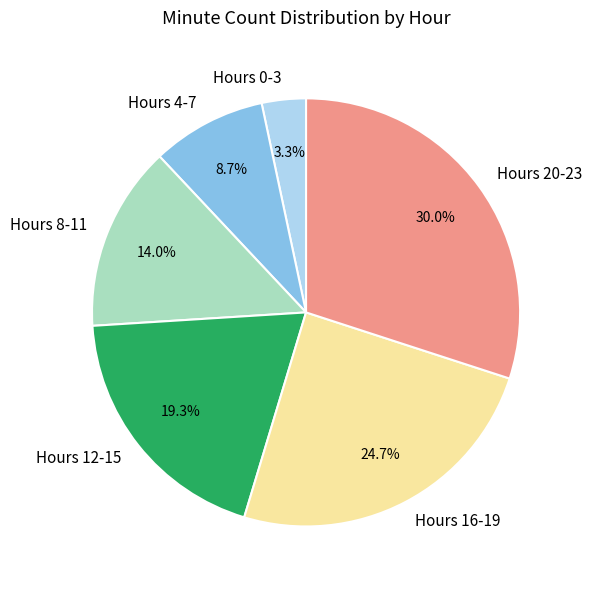

Which has a higher value, Hours 0-3 or Hours 20-23?

Hours 20-23